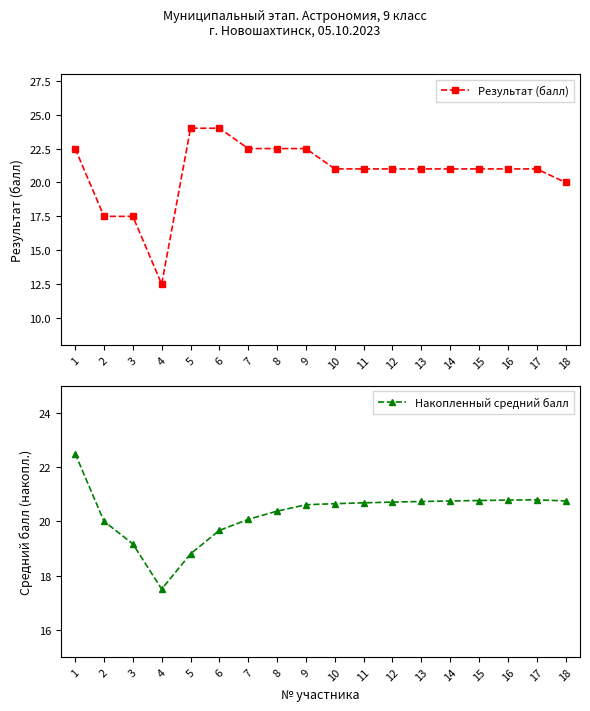

What is the value of the Результат (балл) point at the 6th from the left?

24.0